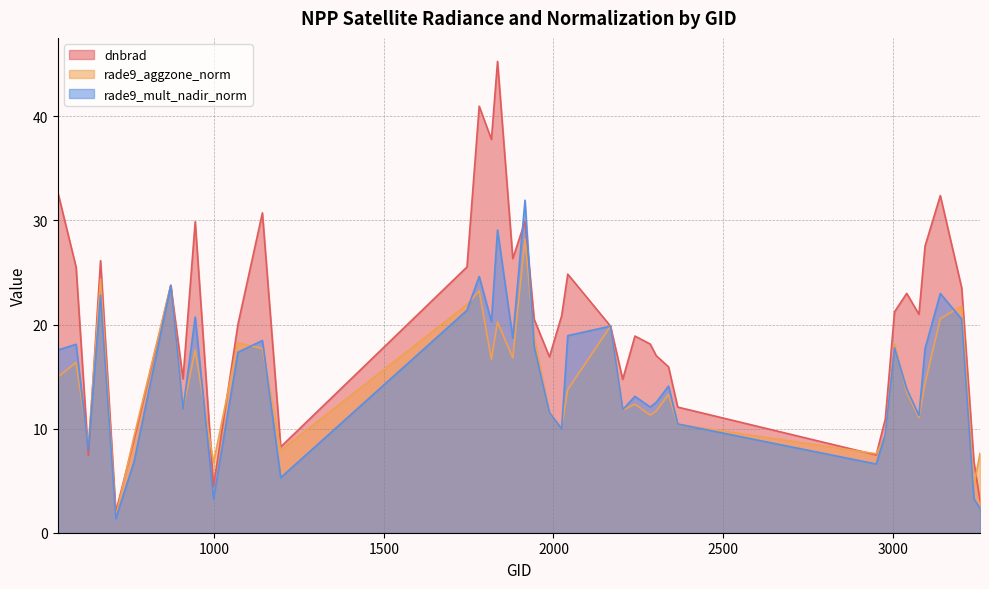

Reading left to right, what are all the values shown in this chart?

dnbrad: 539=32.7	593=25.5	629=7.5	665=26.1	710=2.0	764=9.0	872=23.8	908=14.8	944=29.9	998=4.4	1070=20.0	1142=30.7	1196=8.2	1745=25.5	1781=41.0	1817=37.8	1835=45.3	1880=26.3	1916=29.9	1943=20.5	1988=16.9	2024=20.8	2042=24.8	2168=19.8	2204=14.7	2240=18.9	2285=18.1	2303=17.0	2339=15.9	2366=12.1	2951=7.5	2978=10.9	3005=21.2	3041=23.0	3077=21.0	3095=27.5	3140=32.4	3203=23.5	3239=6.8	3257=3.1
rade9_aggzone_norm: 539=15.0	593=16.4	629=8.4	665=24.4	710=1.5	764=9.3	872=23.8	908=11.8	944=17.6	998=6.7	1070=18.2	1142=17.7	1196=7.9	1745=21.9	1781=23.2	1817=16.7	1835=20.3	1880=16.8	1916=28.2	1943=18.8	1988=11.5	2024=10.1	2042=13.8	2168=19.8	2204=11.8	2240=12.3	2285=11.3	2303=11.7	2339=13.3	2366=10.4	2951=7.6	2978=9.3	3005=18.1	3041=13.5	3077=11.1	3095=14.3	3140=20.6	3203=21.8	3239=4.6	3257=7.6
rade9_mult_nadir_norm: 539=17.6	593=18.1	629=8.0	665=22.8	710=1.4	764=6.9	872=23.8	908=11.9	944=20.7	998=3.3	1070=17.3	1142=18.5	1196=5.3	1745=21.4	1781=24.6	1817=20.3	1835=29.1	1880=18.7	1916=31.9	1943=17.9	1988=11.5	2024=10.0	2042=18.9	2168=19.8	2204=11.8	2240=13.1	2285=12.1	2303=12.5	2339=14.1	2366=10.4	2951=6.6	2978=9.5	3005=17.8	3041=13.8	3077=11.3	3095=17.7	3140=23.0	3203=20.5	3239=3.3	3257=2.3